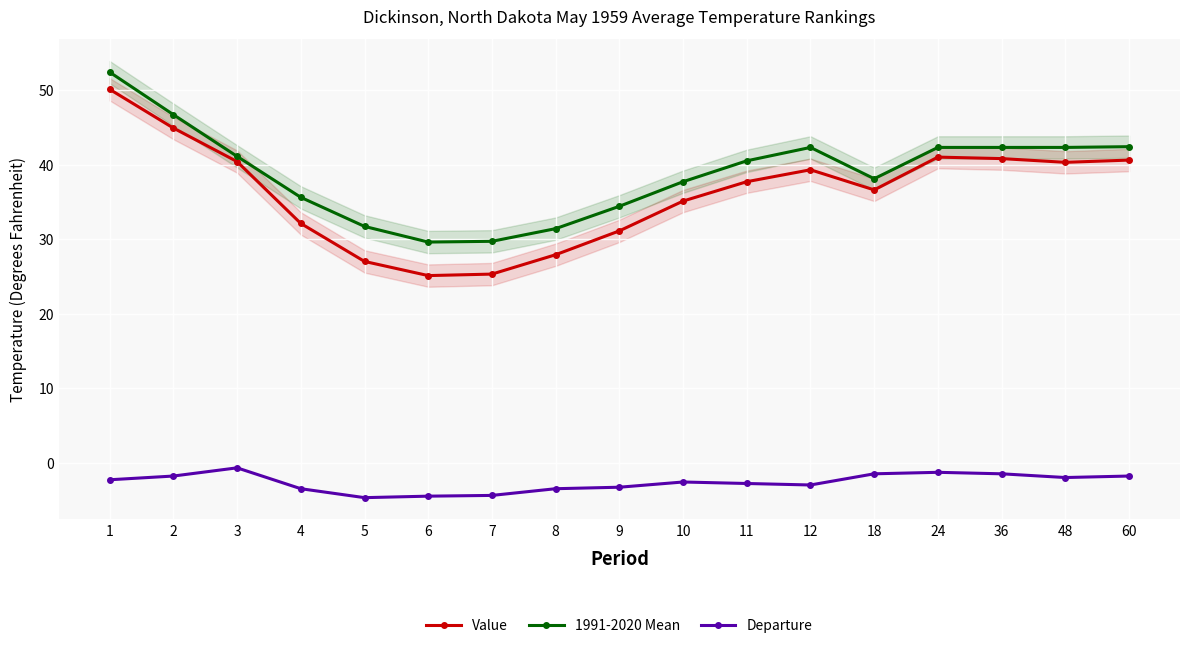

How many series are shown in this chart?

3